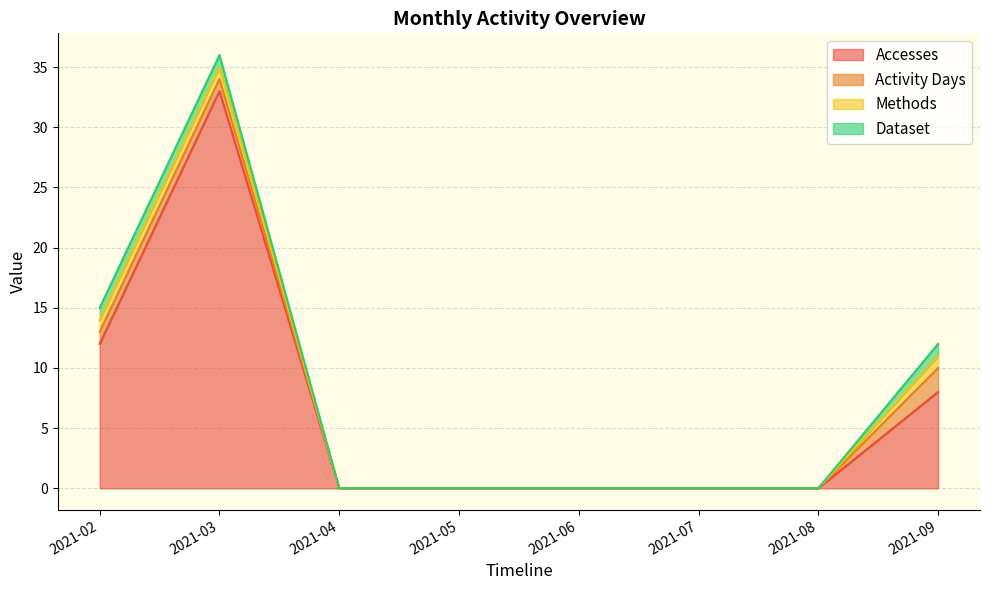

Reading right to left, what are all the values shown in this chart?

Accesses: 2021-09=8	2021-08=0	2021-07=0	2021-06=0	2021-05=0	2021-04=0	2021-03=33	2021-02=12
Activity Days: 2021-09=2	2021-08=0	2021-07=0	2021-06=0	2021-05=0	2021-04=0	2021-03=1	2021-02=1
Methods: 2021-09=1	2021-08=0	2021-07=0	2021-06=0	2021-05=0	2021-04=0	2021-03=1	2021-02=1
Dataset: 2021-09=1	2021-08=0	2021-07=0	2021-06=0	2021-05=0	2021-04=0	2021-03=1	2021-02=1